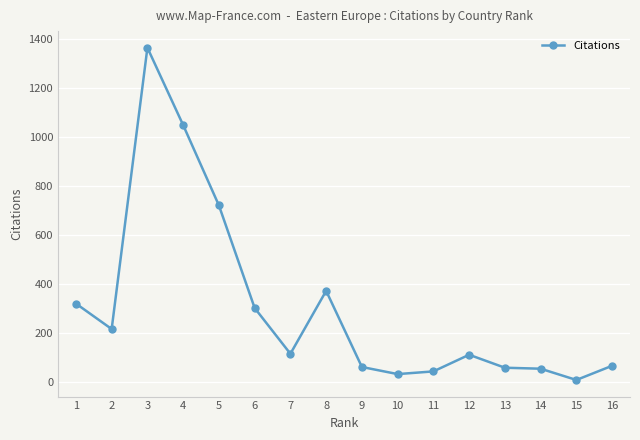

What is the maximum value shown in the chart?

1364